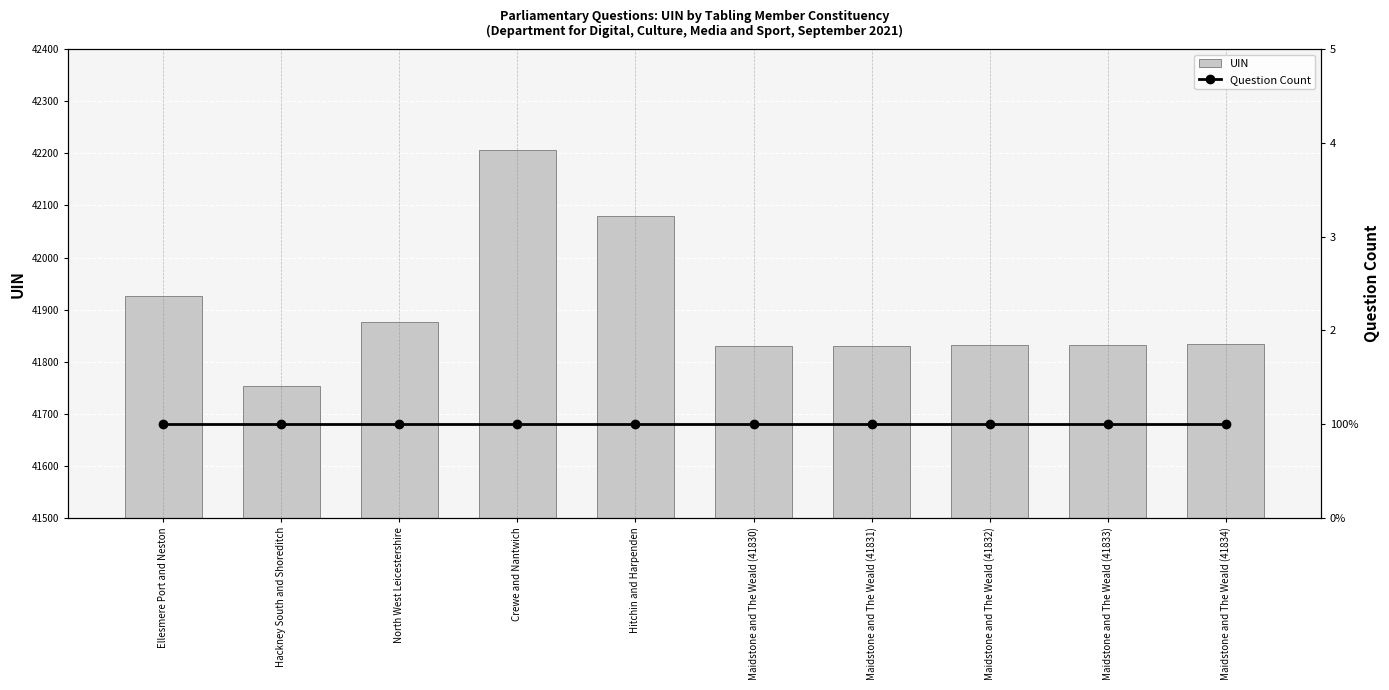

What is the difference between the maximum and minimum values in the UIN series?

454